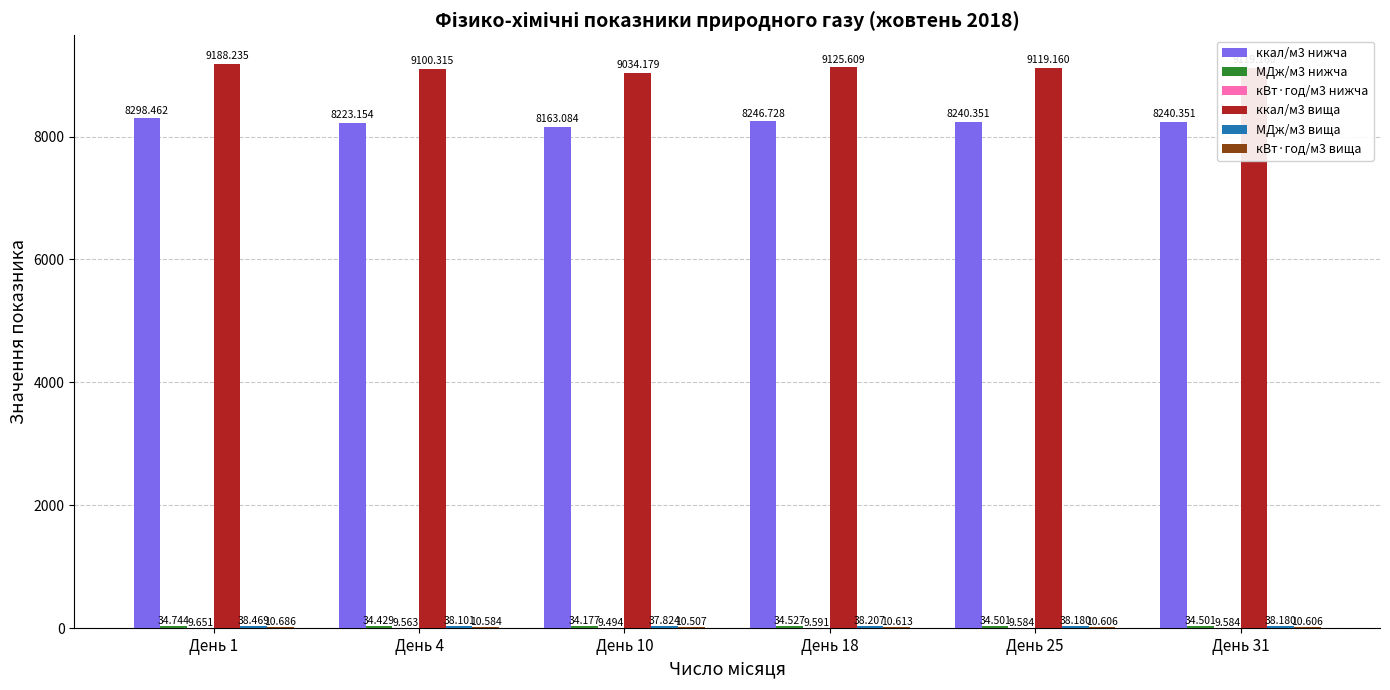

What is the difference between the maximum and second lowest values in the кВт·год/м3 нижча series?

0.1